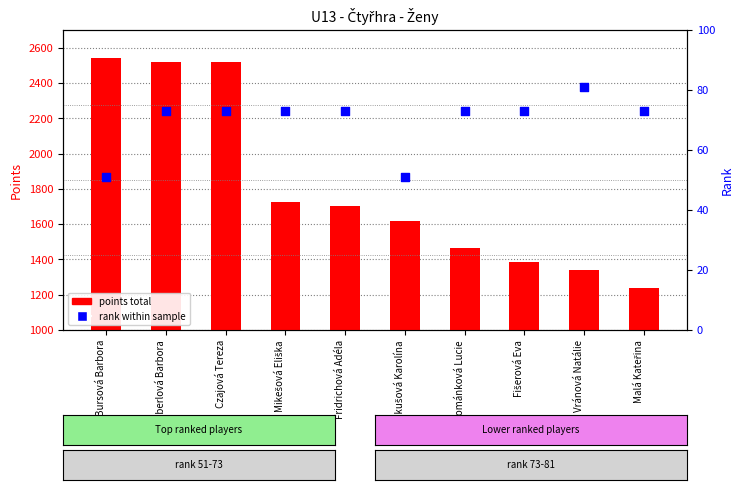

At which category is the sum across all series the highest?

Bursová Barbora